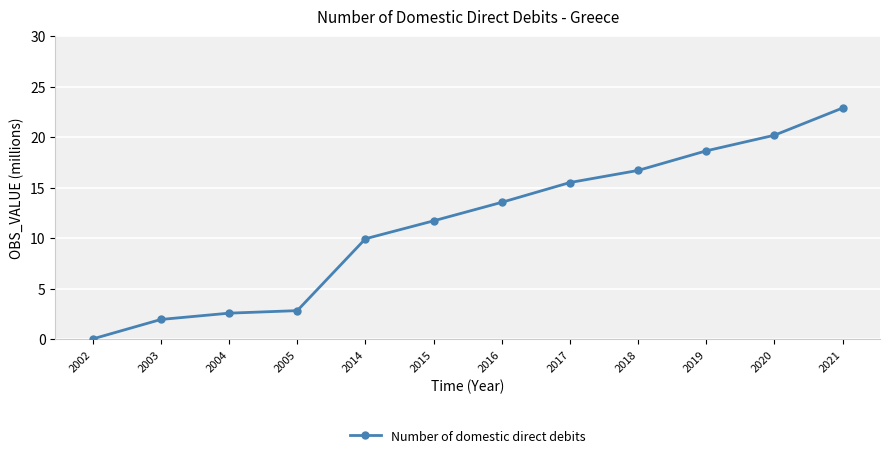

The value at 2019 is 18.6. True or false?

True